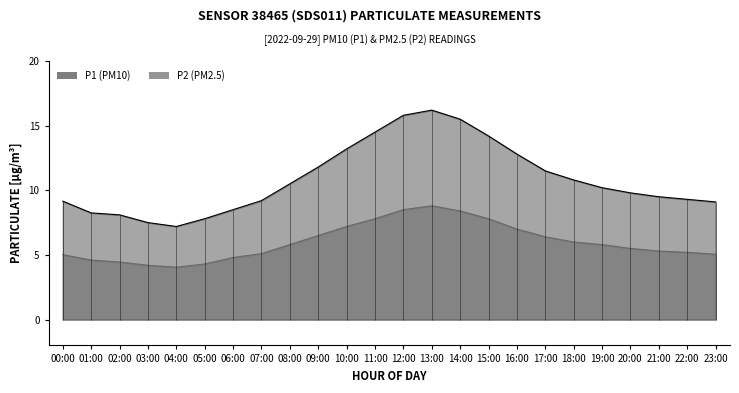

What are all the series names shown in the legend?

P1, P2